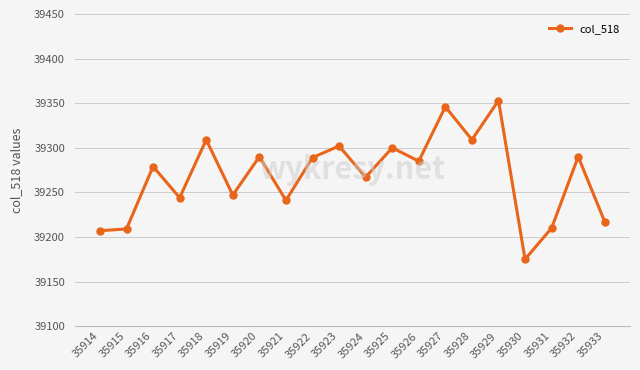

What is the change in value from 35928 to 35929?

+44